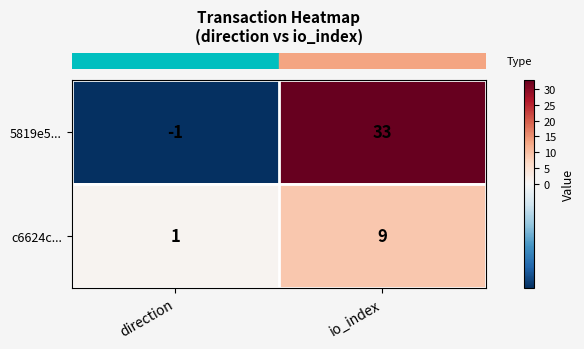

Which series has the widest spread of values?

5819e5...